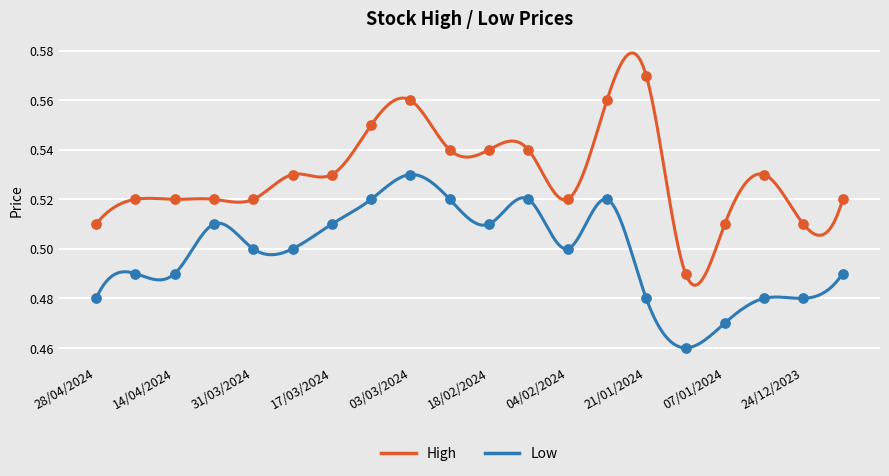

Which series has the largest total across all categories?

High